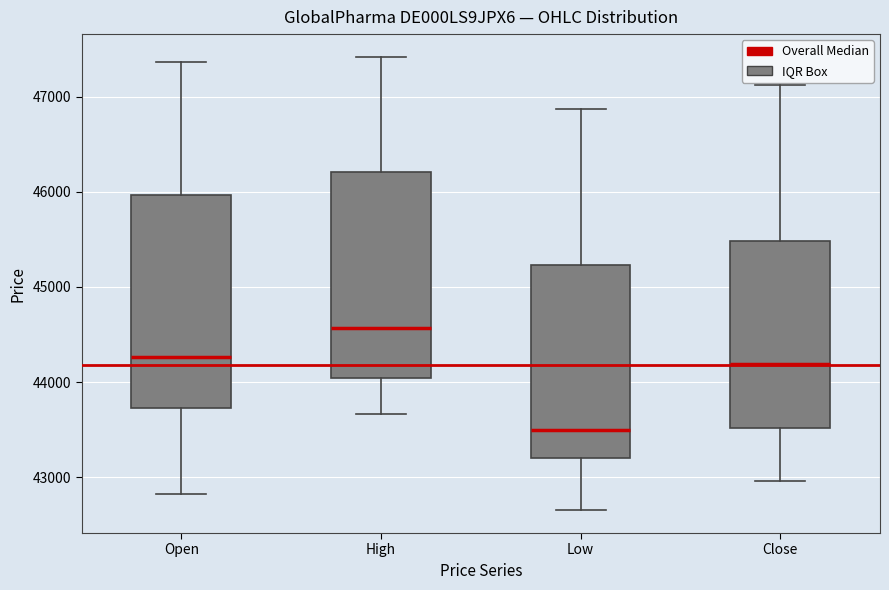

Where is the lower edge of the box for Close on the y-axis? The values are not printed on the chart, so give them approximately, as read against the axis.

43500